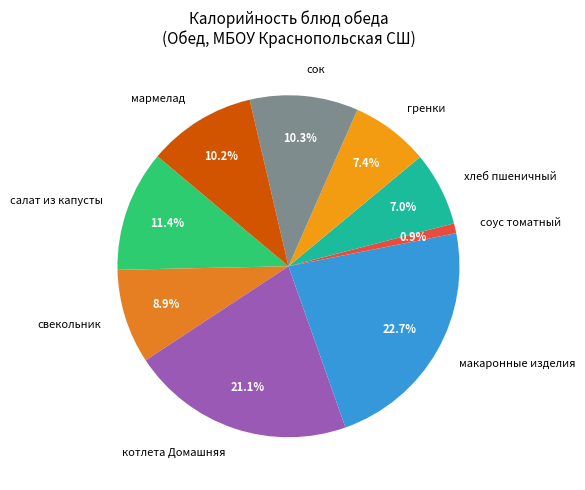

Combined, do мармелад and свекольник account for over 50%?

No